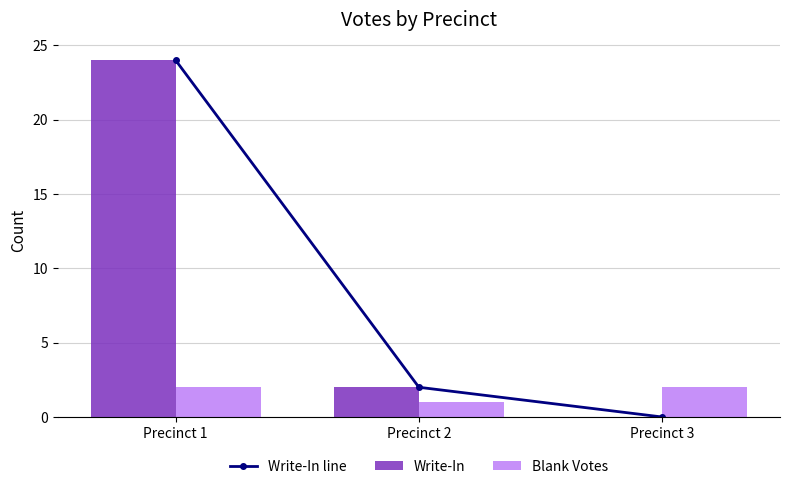

Rank the categories by Write-In line value from highest to lowest.

Precinct 1, Precinct 2, Precinct 3